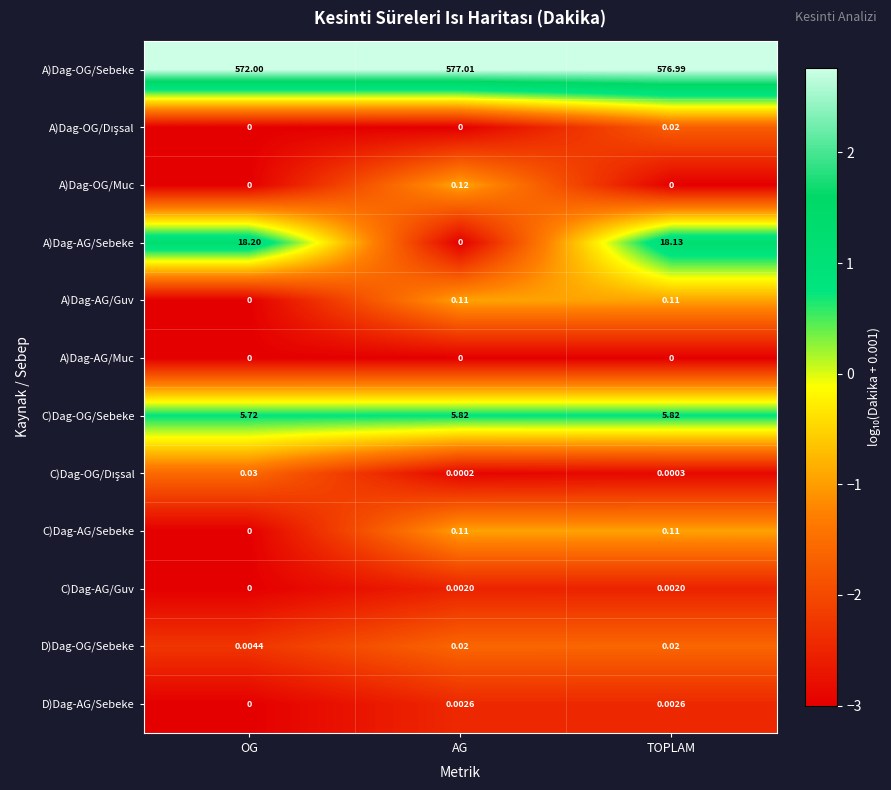

At which label does D)Dag-OG/Sebeke reach its minimum?

OG